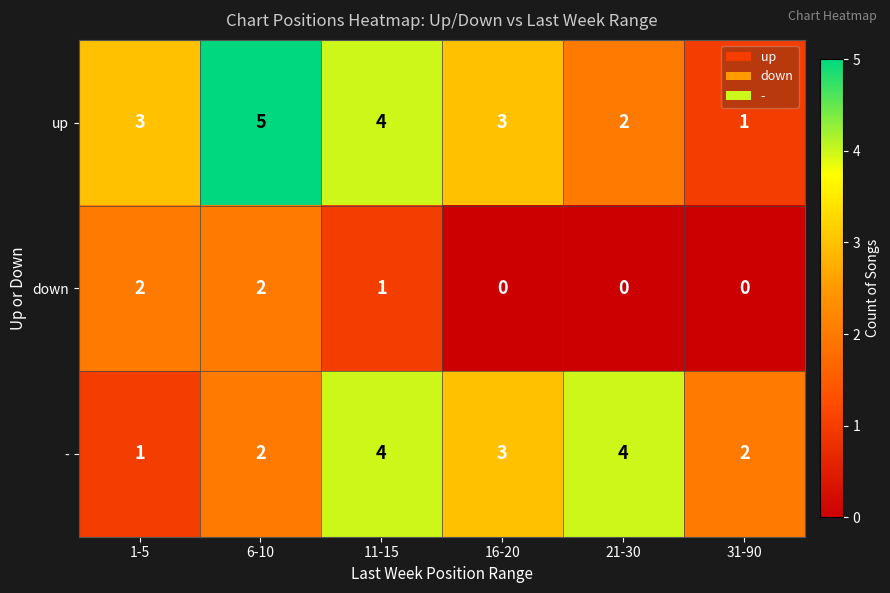

The value of up at 21-30 is 2. True or false?

True